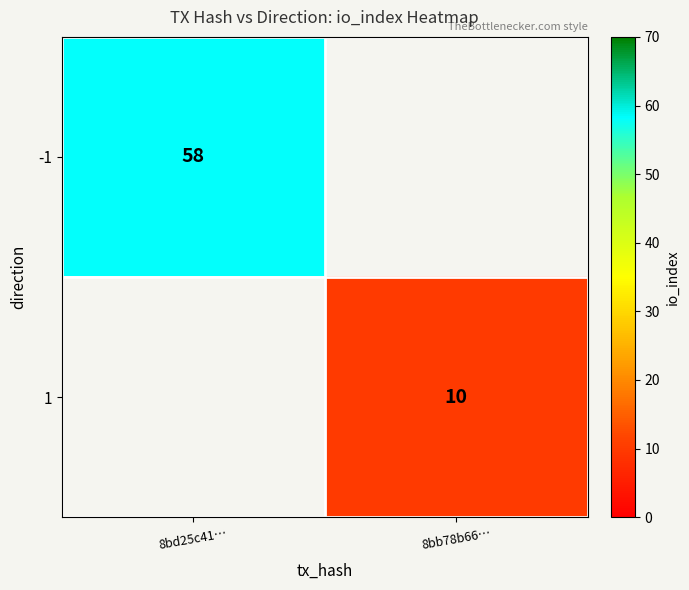

True or false: -1 has a value of 58 at 8bd25c41….

True